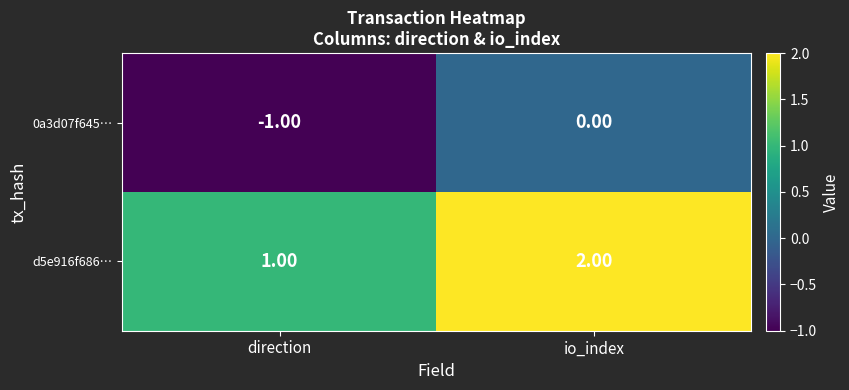

What is the sum of the d5e916f686… values at io_index and direction?

3